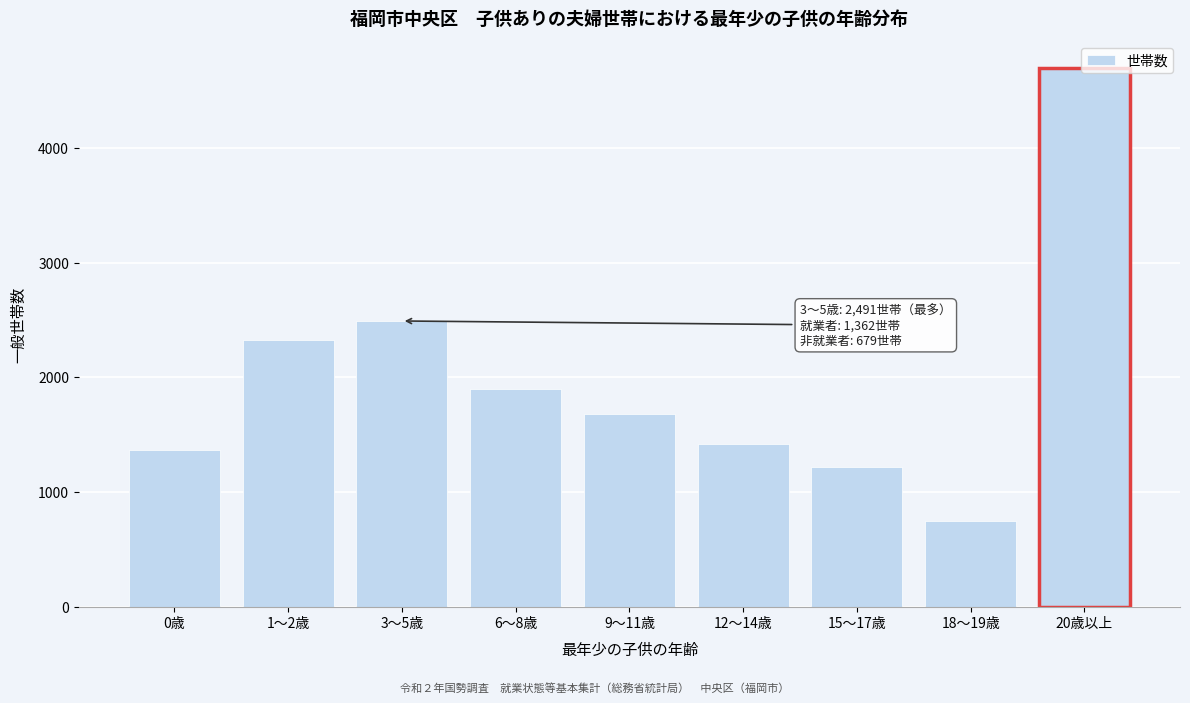

What value does the data have at 20歳以上?

4696